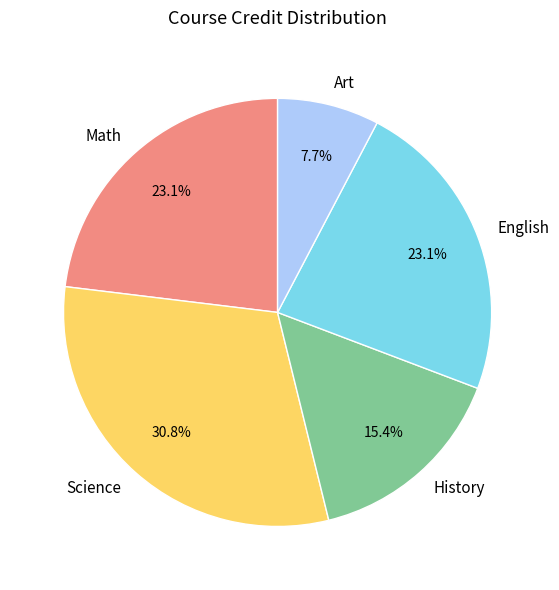

Is it true that Science is 31% of the pie?

True